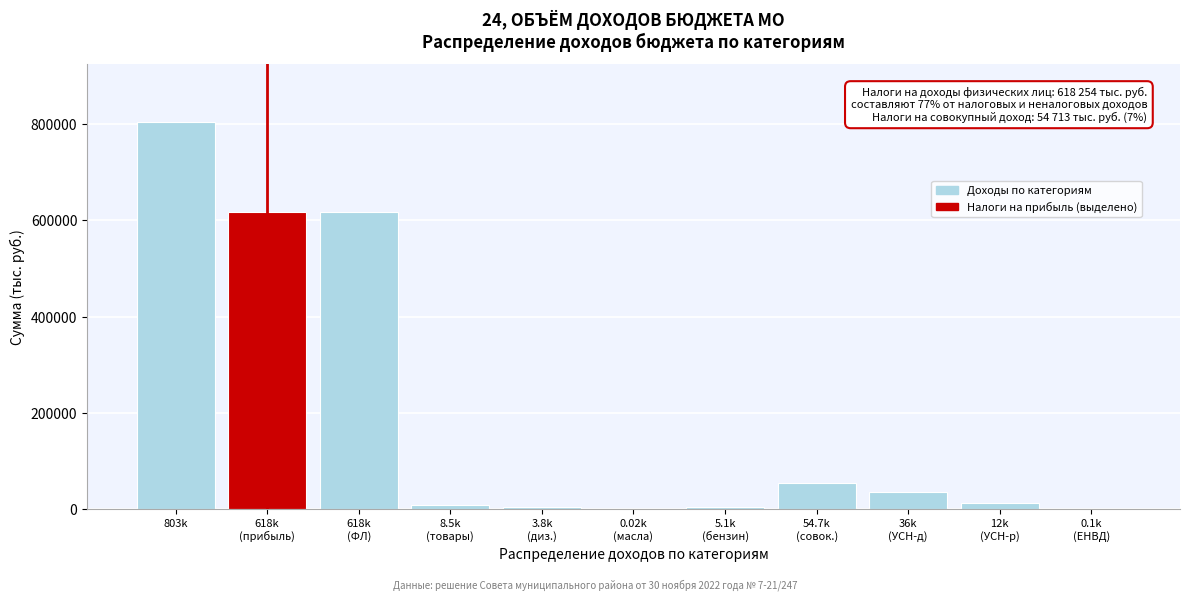

What is the maximum value shown in the chart?

803463.6